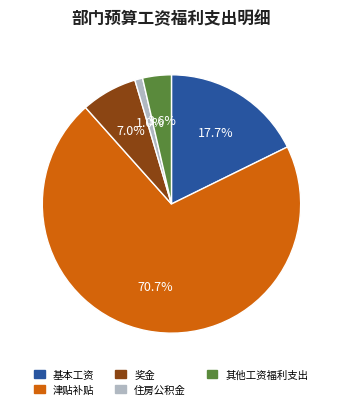

How much of the chart is everything except 住房公积金?

99.0%